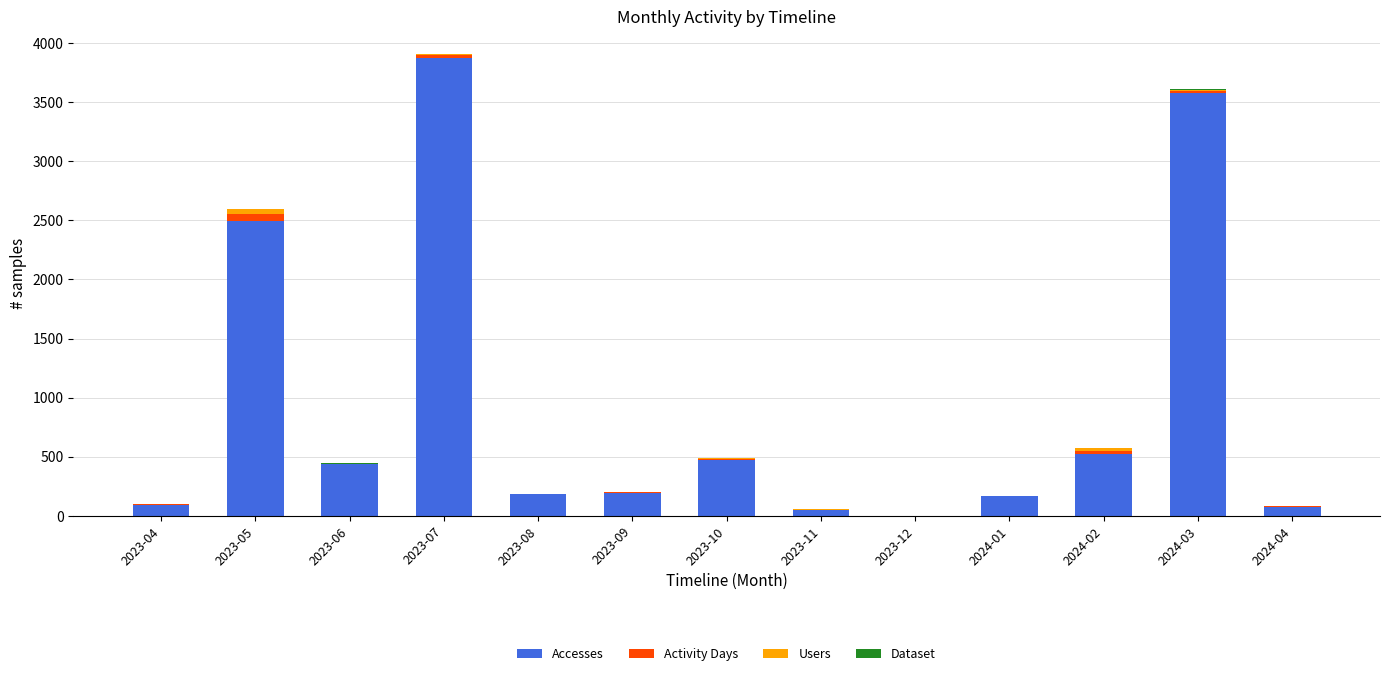

How many categories are shown in the chart?

13